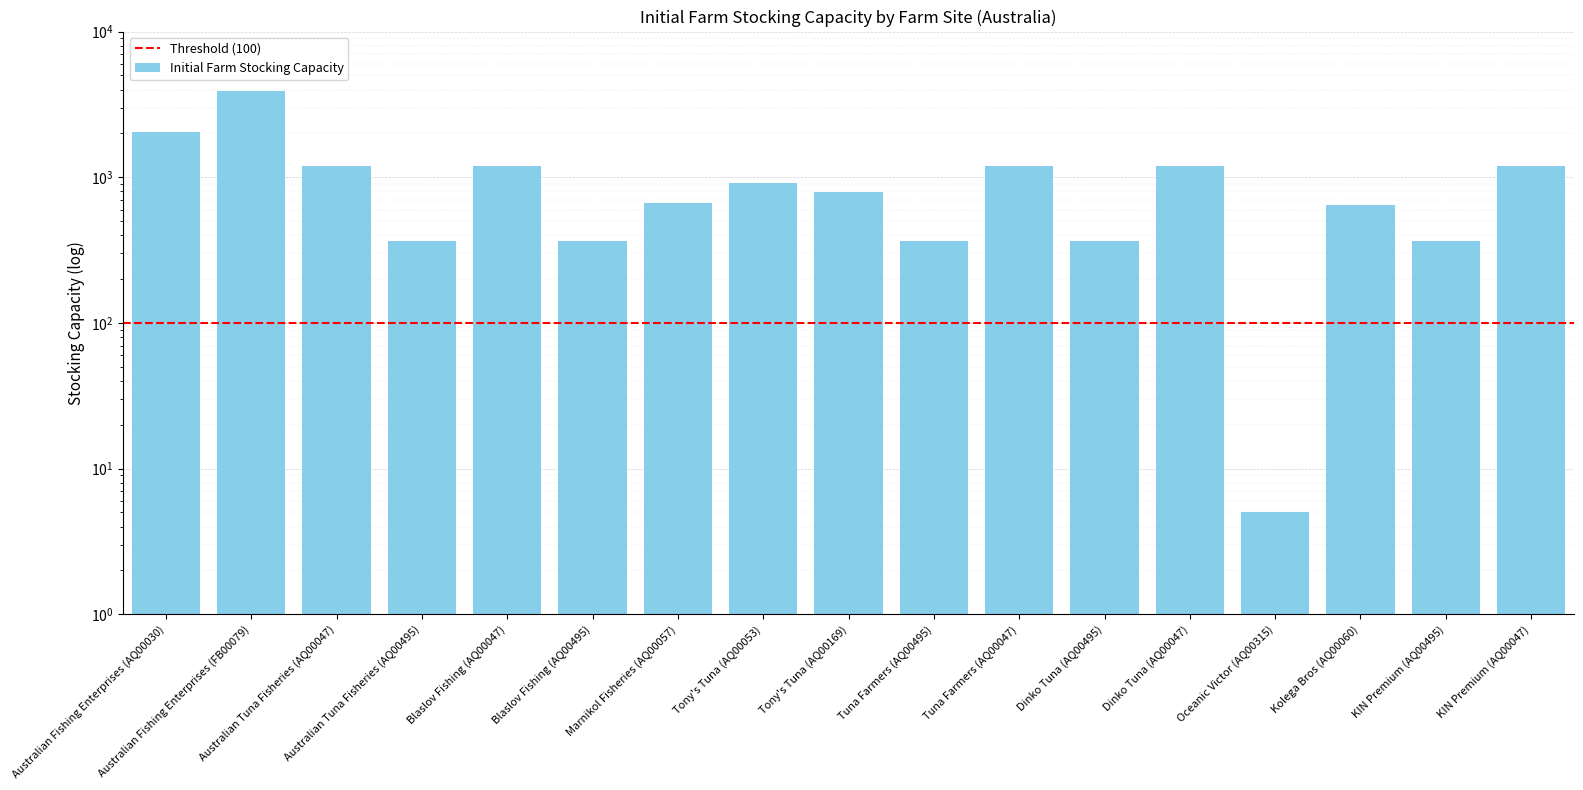

Reading right to left, what are all the values shown in this chart?

1203	365	648	5	1203	365	1203	365	789	906	666	365	1203	365	1203	3885	2037